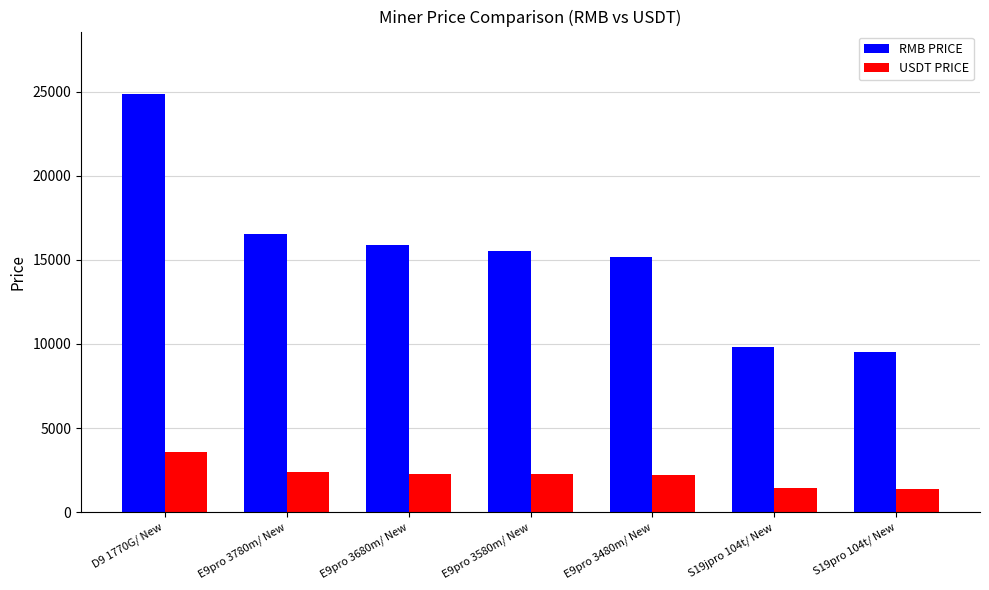

Is the value of USDT PRICE at E9pro 3780m/ New greater than the value of RMB PRICE at E9pro 3680m/ New?

No